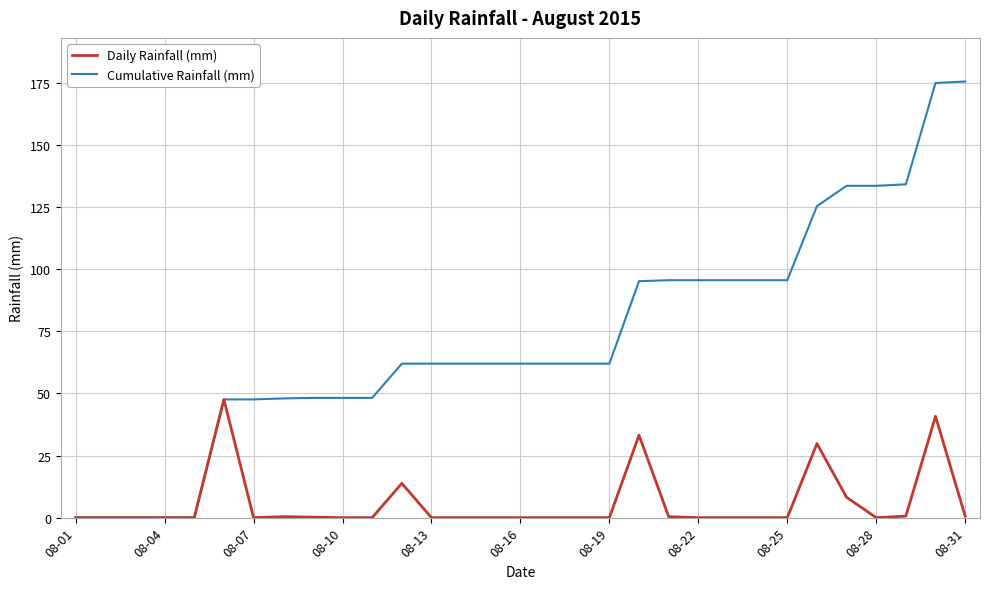

Which series has the largest total across all categories?

Cumulative Rainfall (mm)